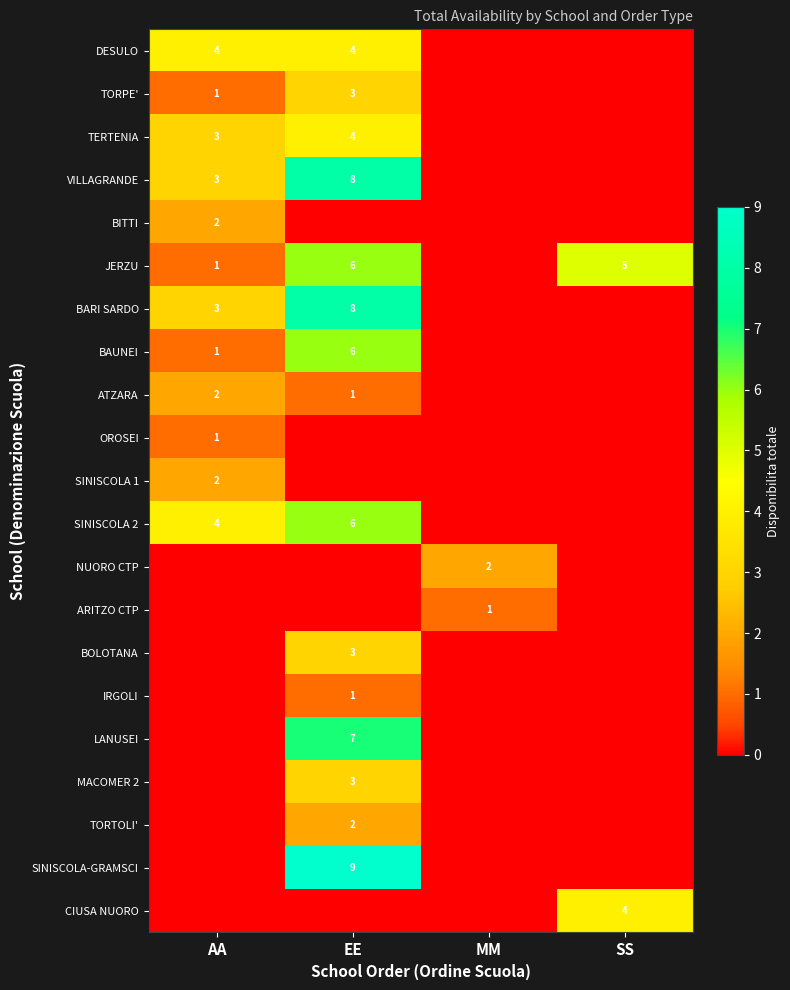

What is the maximum value shown in the chart?

9